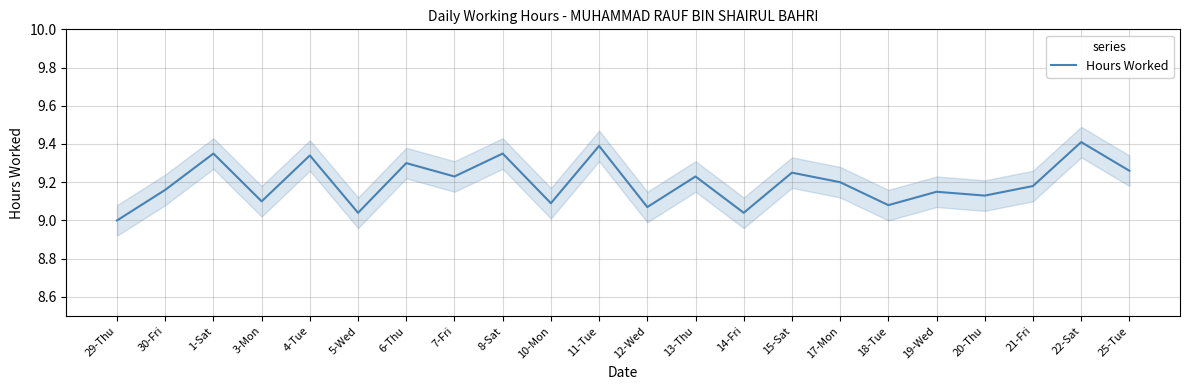

Which label corresponds to the largest value in the chart?

22-Sat